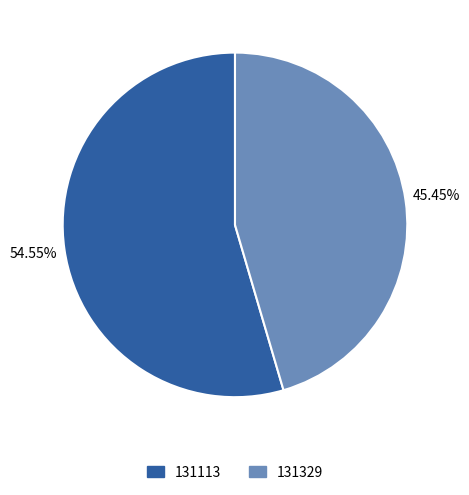

To the nearest percent, what is the difference between the 131329 and 131113 slice percentages?

9%